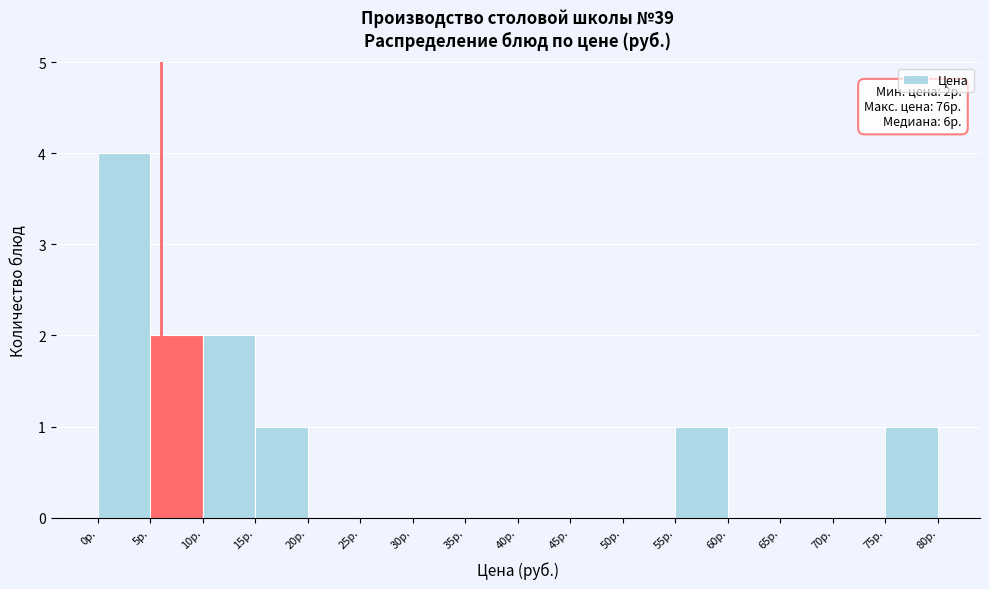

Over which range of the x-axis is the bar tallest?

0 to 5